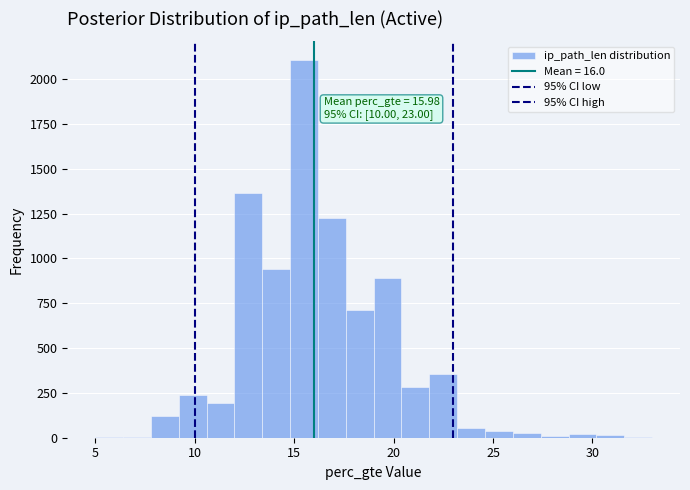

Around what value on the x-axis is the tallest bar? Give the approximate position of its centre, as read against the axis.

15.5